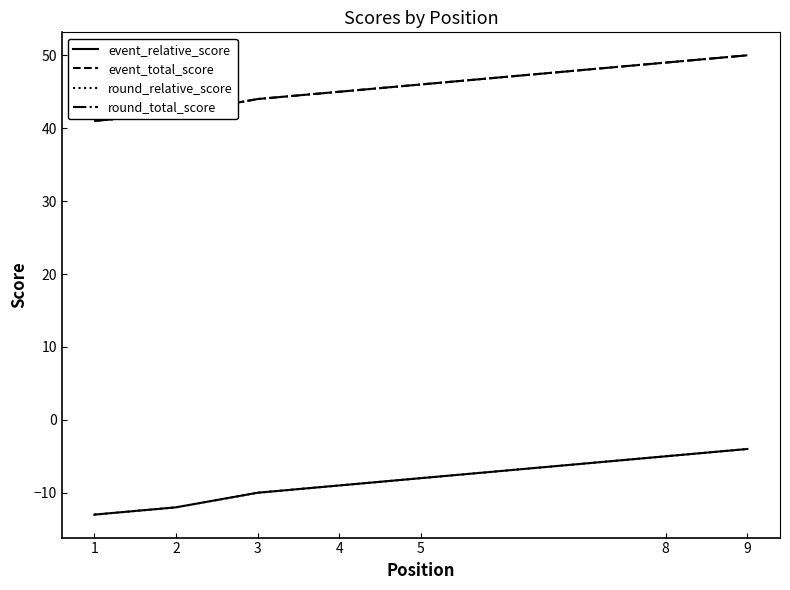

What are all the series names shown in the legend?

event_relative_score, event_total_score, round_relative_score, round_total_score